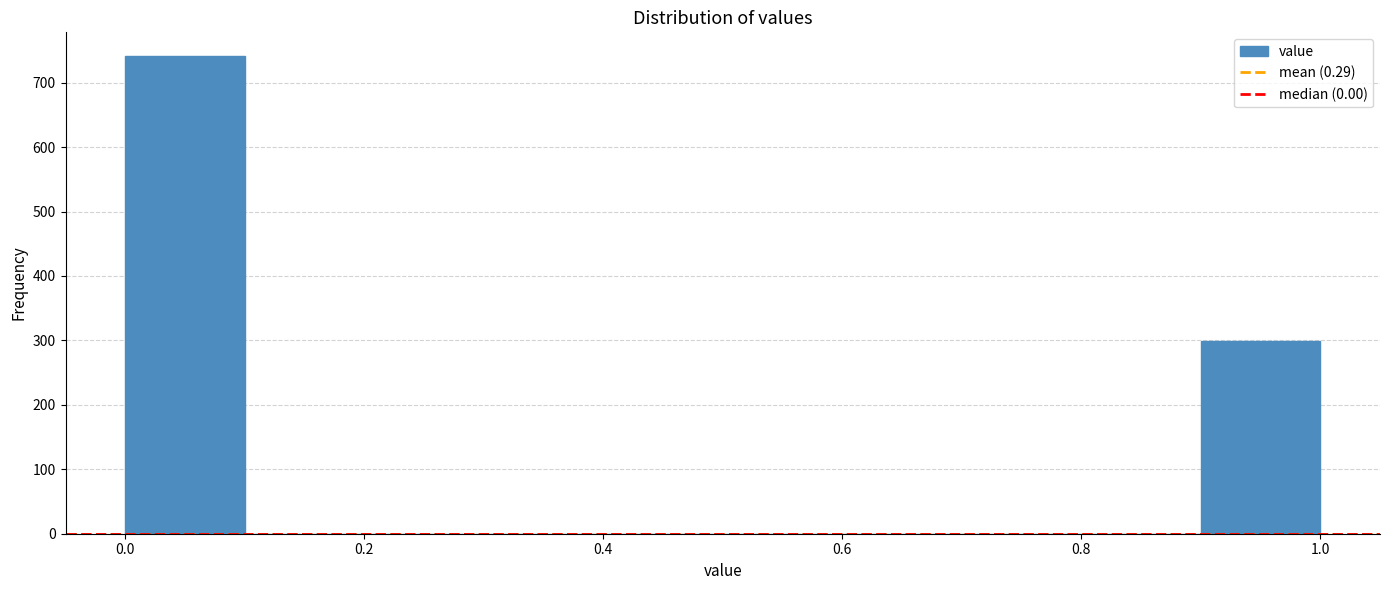

Over which range of the x-axis is the bar tallest?

0.0 to 0.1